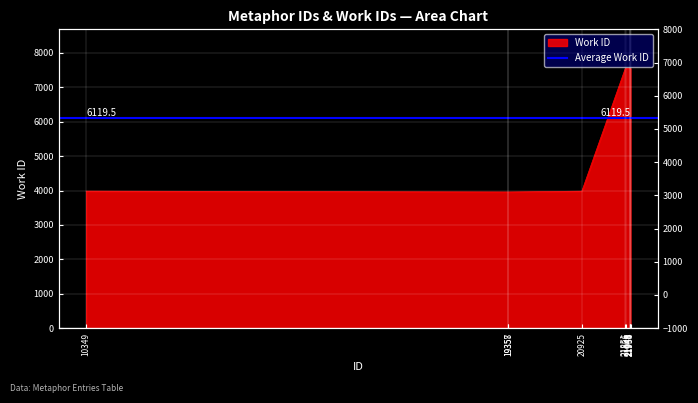

What is the difference between the values at 21964 and 10349?

3569